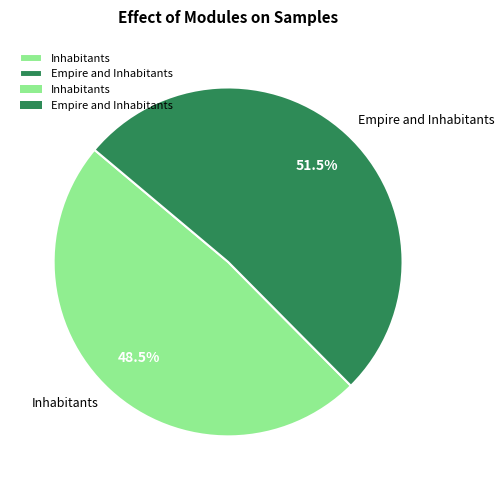

To the nearest percent, what is the combined percentage of Inhabitants and Empire and Inhabitants?

100%